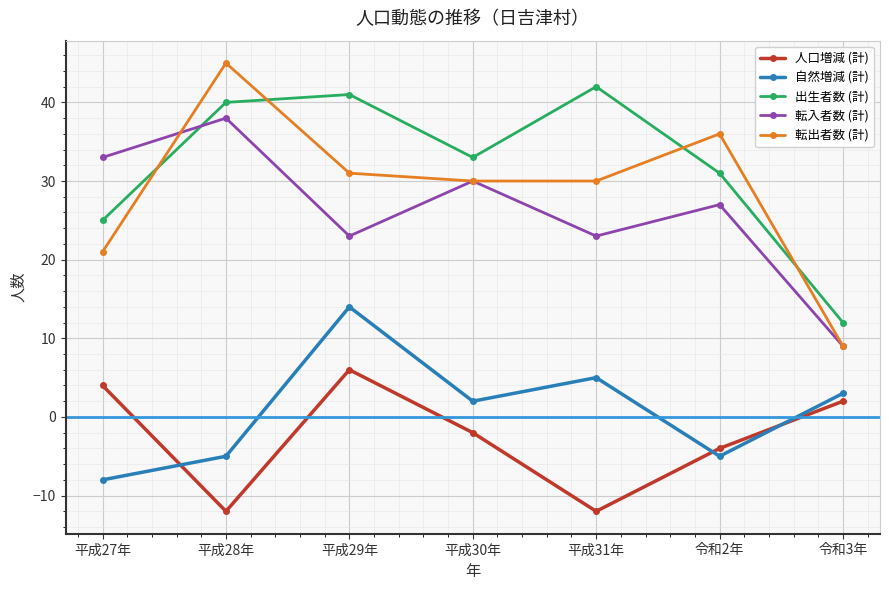

Reading left to right, list all the values displayed in this chart.

人口増減 (計): 平成27年=4	平成28年=-12	平成29年=6	平成30年=-2	平成31年=-12	令和2年=-4	令和3年=2
自然増減 (計): 平成27年=-8	平成28年=-5	平成29年=14	平成30年=2	平成31年=5	令和2年=-5	令和3年=3
出生者数 (計): 平成27年=25	平成28年=40	平成29年=41	平成30年=33	平成31年=42	令和2年=31	令和3年=12
転入者数 (計): 平成27年=33	平成28年=38	平成29年=23	平成30年=30	平成31年=23	令和2年=27	令和3年=9
転出者数 (計): 平成27年=21	平成28年=45	平成29年=31	平成30年=30	平成31年=30	令和2年=36	令和3年=9